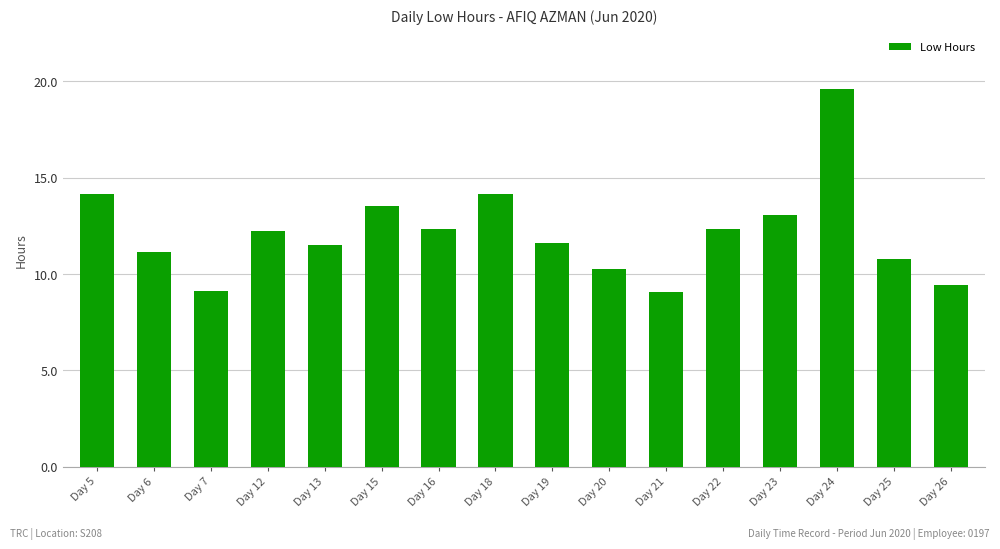

How many distinct data groups are displayed?

1